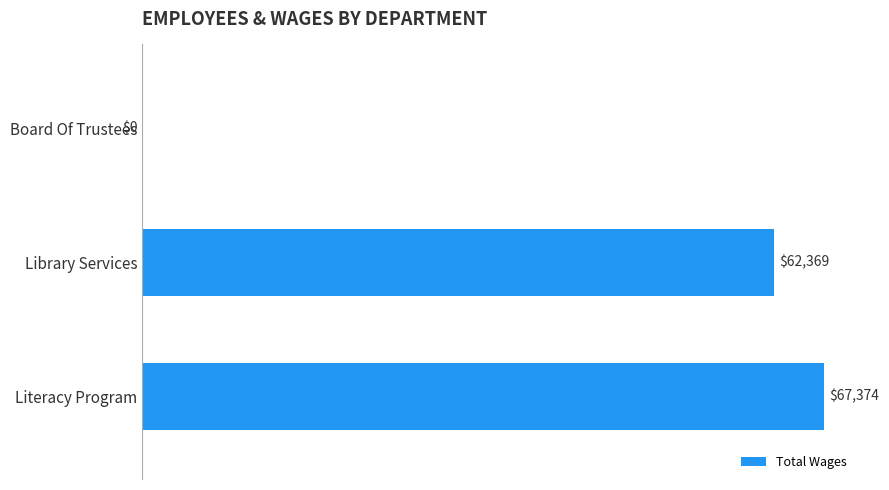

What is the maximum value shown in the chart?

67374